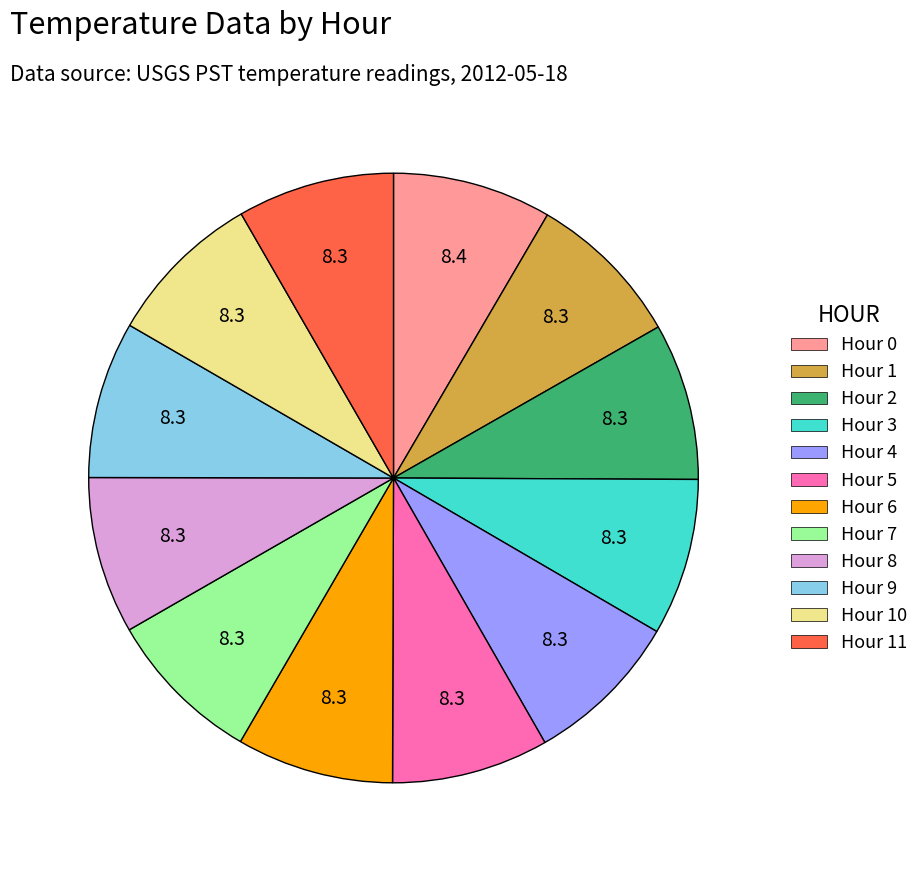

What is the ratio of the value at Hour 3 to the value at Hour 8?

1.0